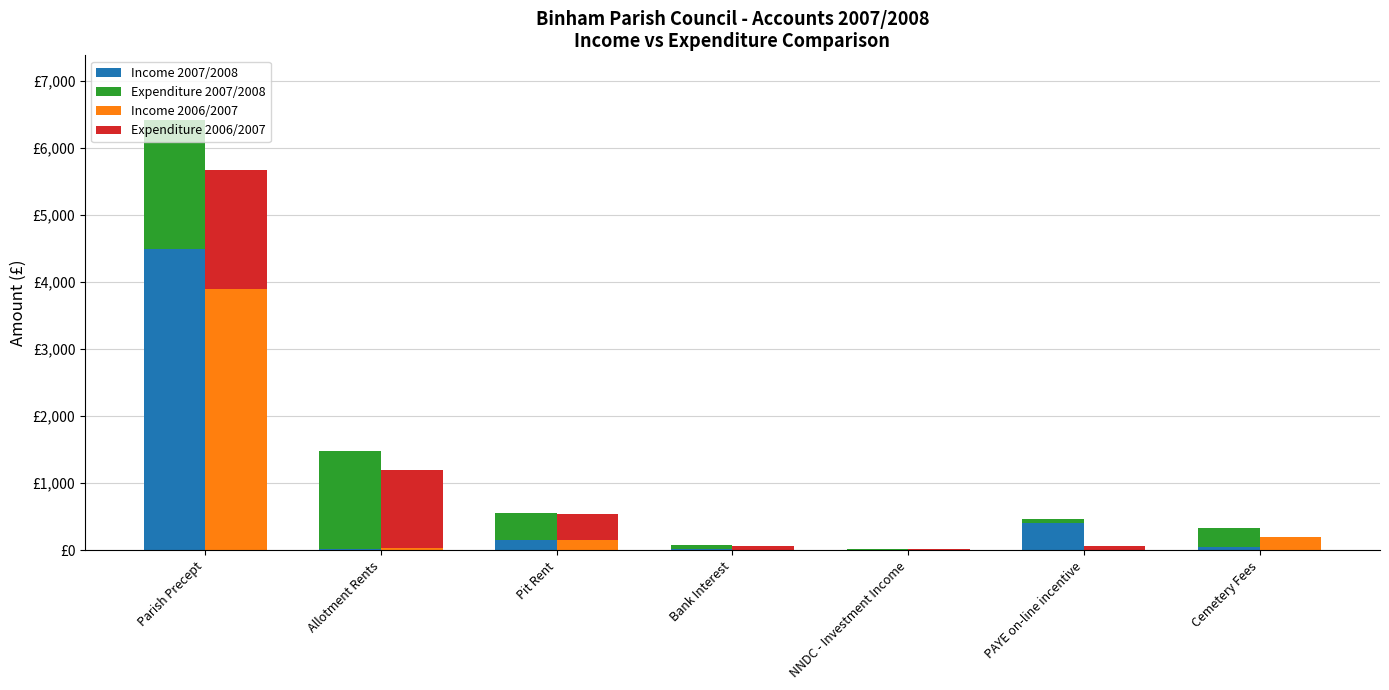

How many data points in Income 2006/2007 are above 36?

3